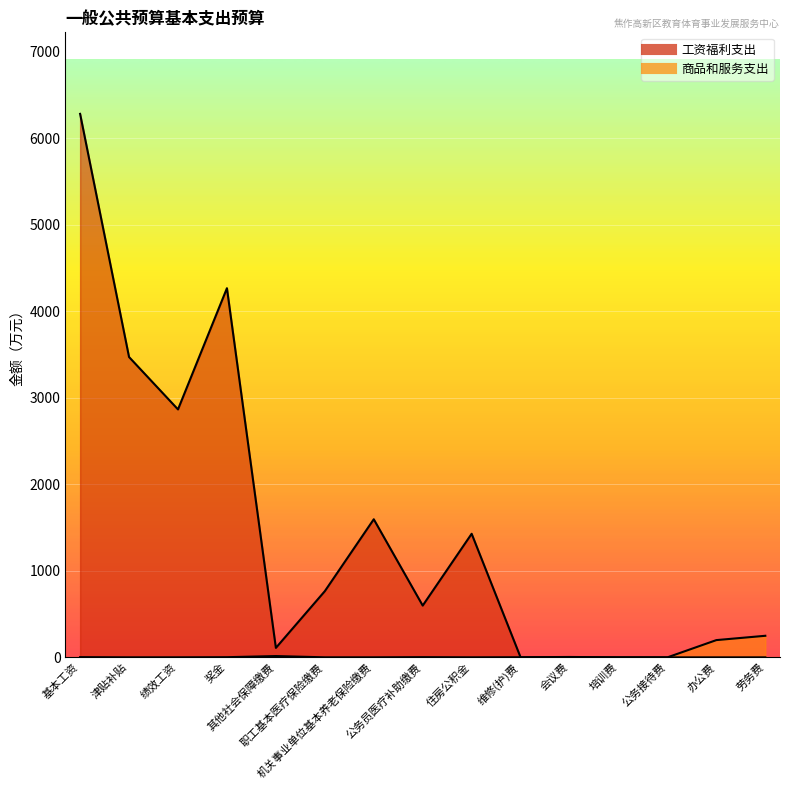

What is the label of the 4th point from the left?

奖金